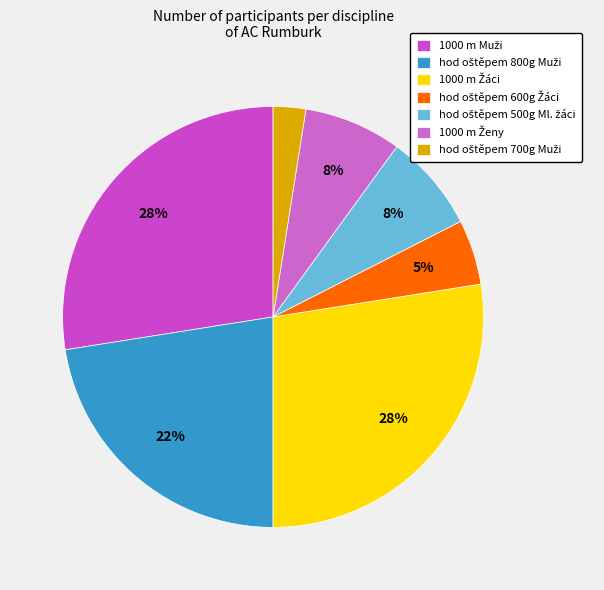

Count the number of slices in the pie.

7